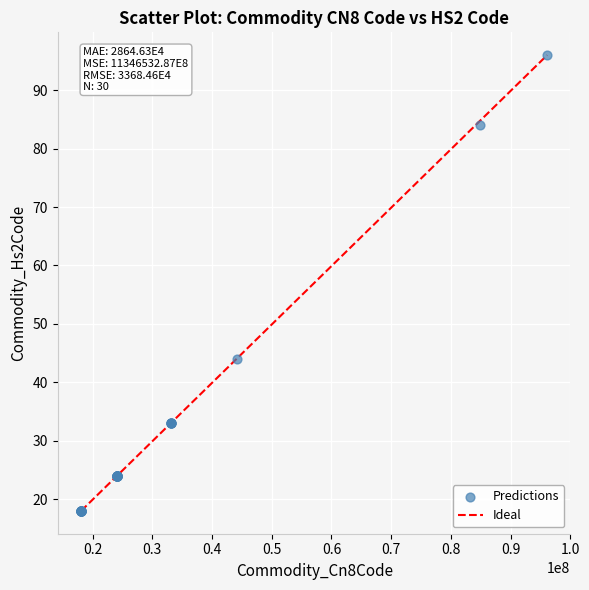

What Y value in the scatter plot is closest to 57?

44